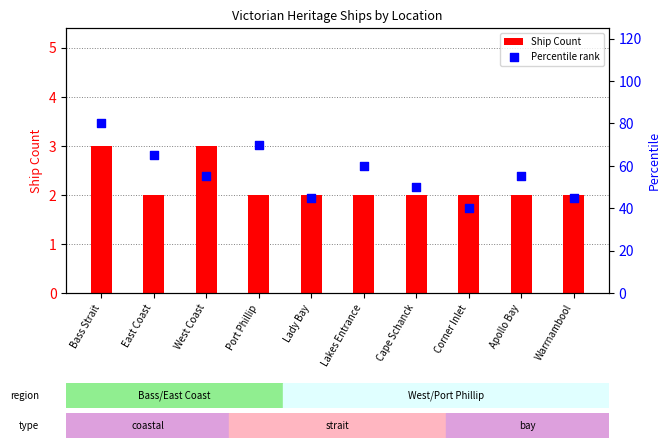

Which series reaches the maximum Y coordinate?

Percentile rank